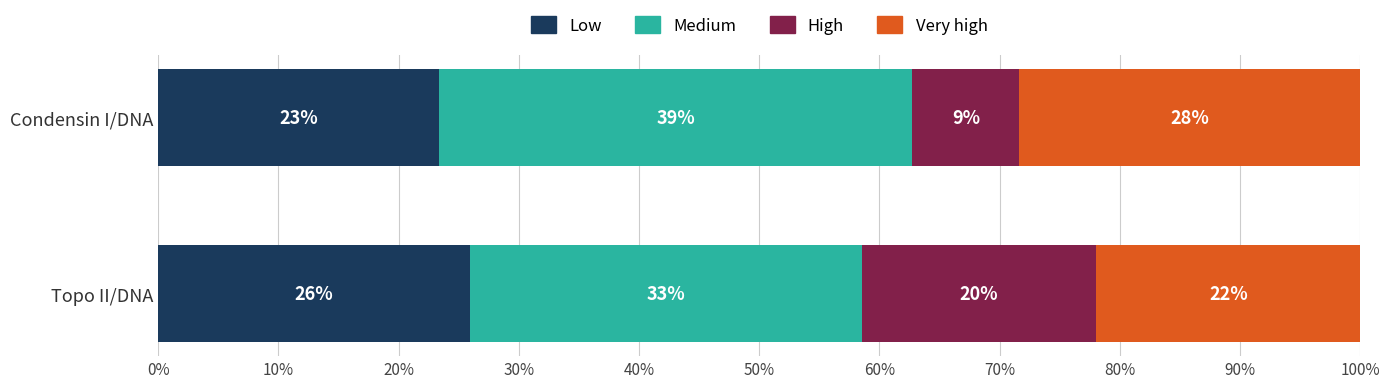

What is the value of the High bar at the 2nd from the left?

19.5